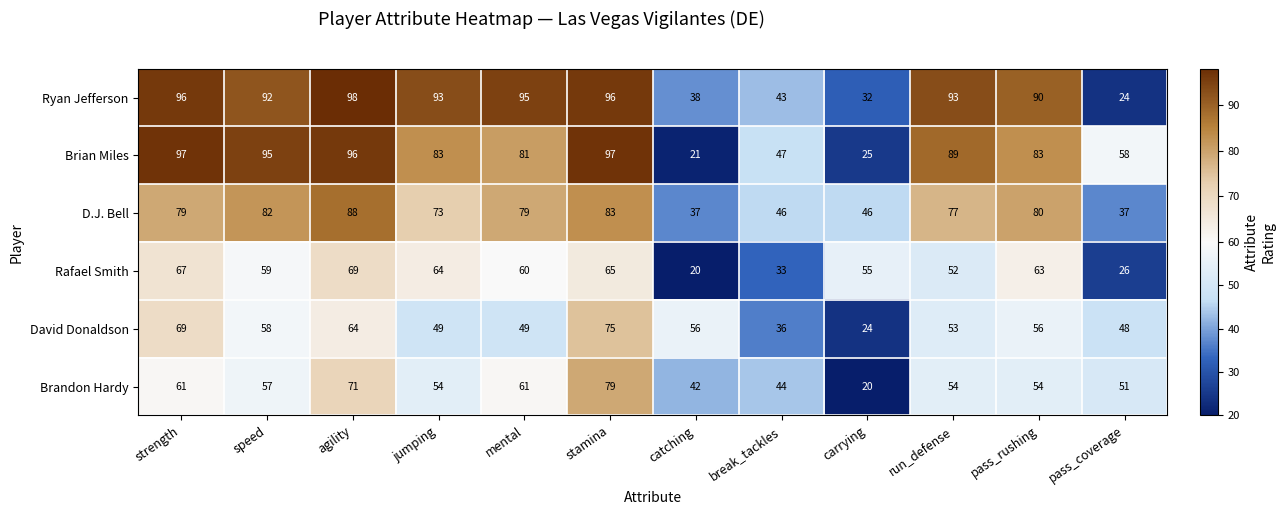

How many categories are shown in the chart?

12